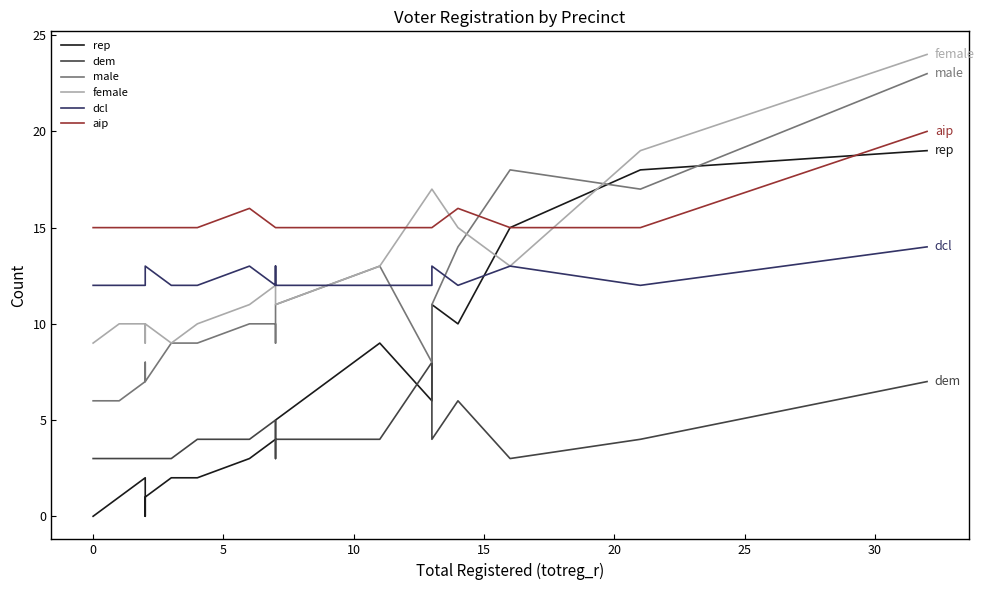

What is the sum of all female values?

250